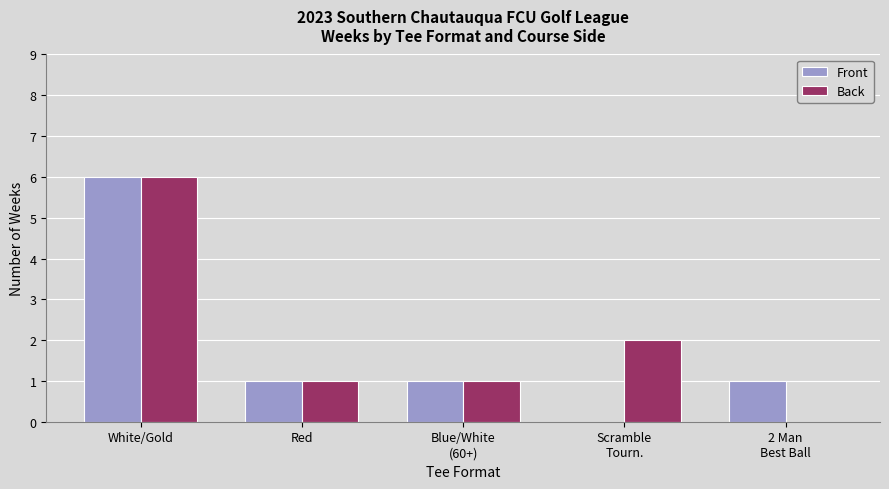

Count the number of data series in this chart.

2